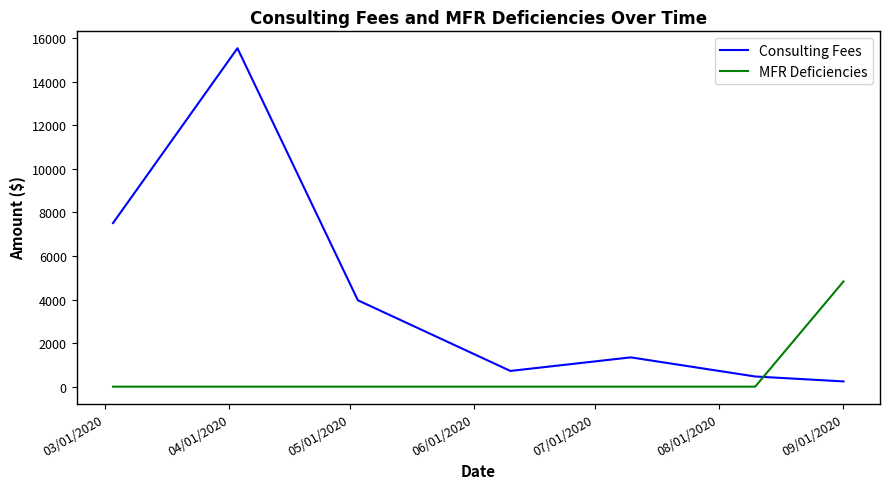

List the series in order of their peak value, lowest first.

MFR Deficiencies, Consulting Fees